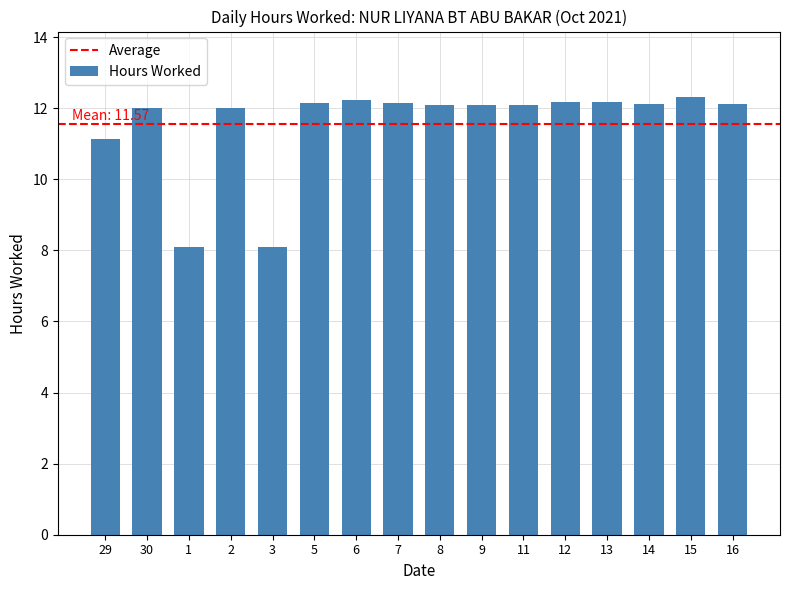

What is the minimum value shown in the chart?

8.1